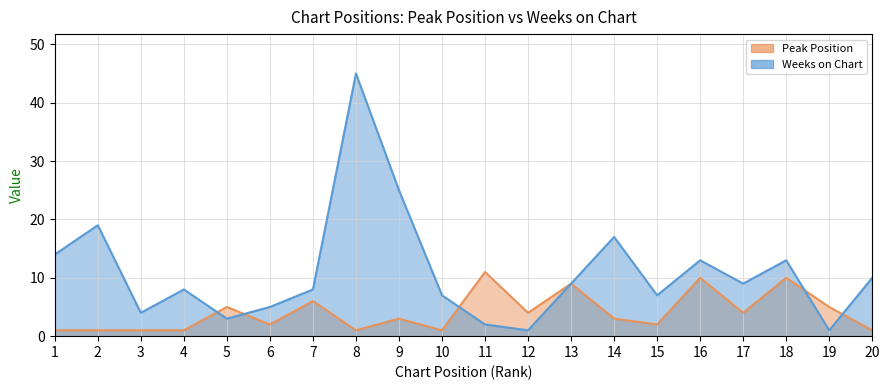

Which series has the largest range (max minus min)?

Weeks on Chart